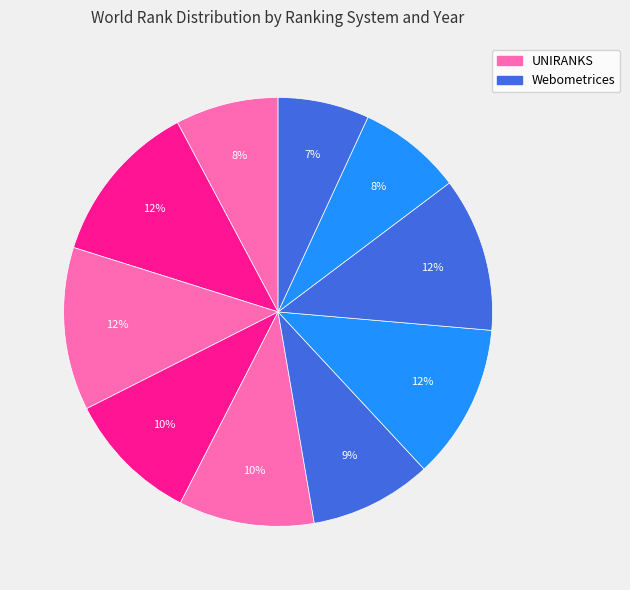

How many segments does this pie chart have?

10